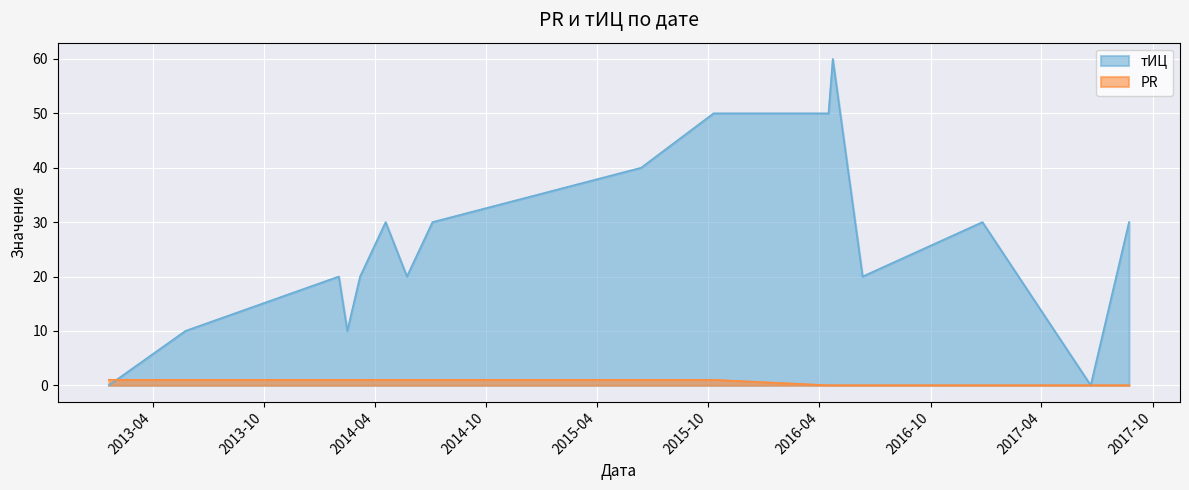

At which label does тИЦ reach its minimum?

2013-01-19